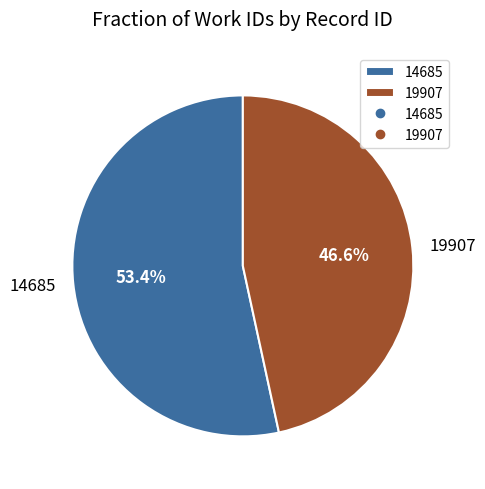

Count the number of slices in the pie.

2